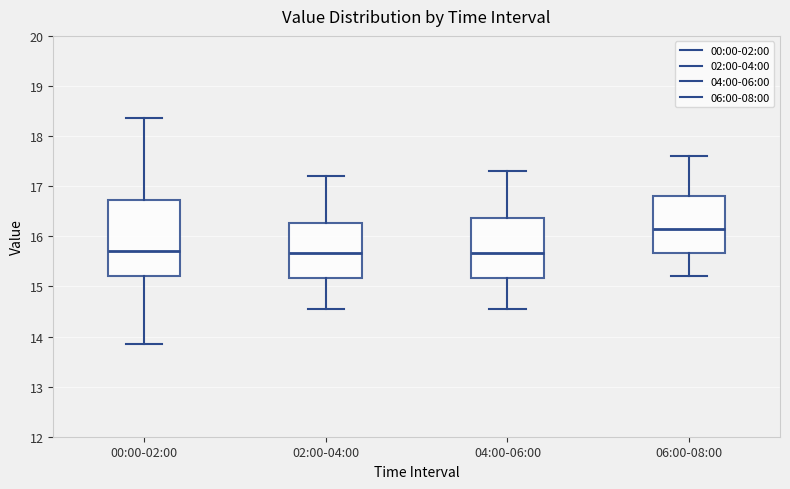

Which box is the tallest, from its lower edge to its upper edge?

00:00-02:00